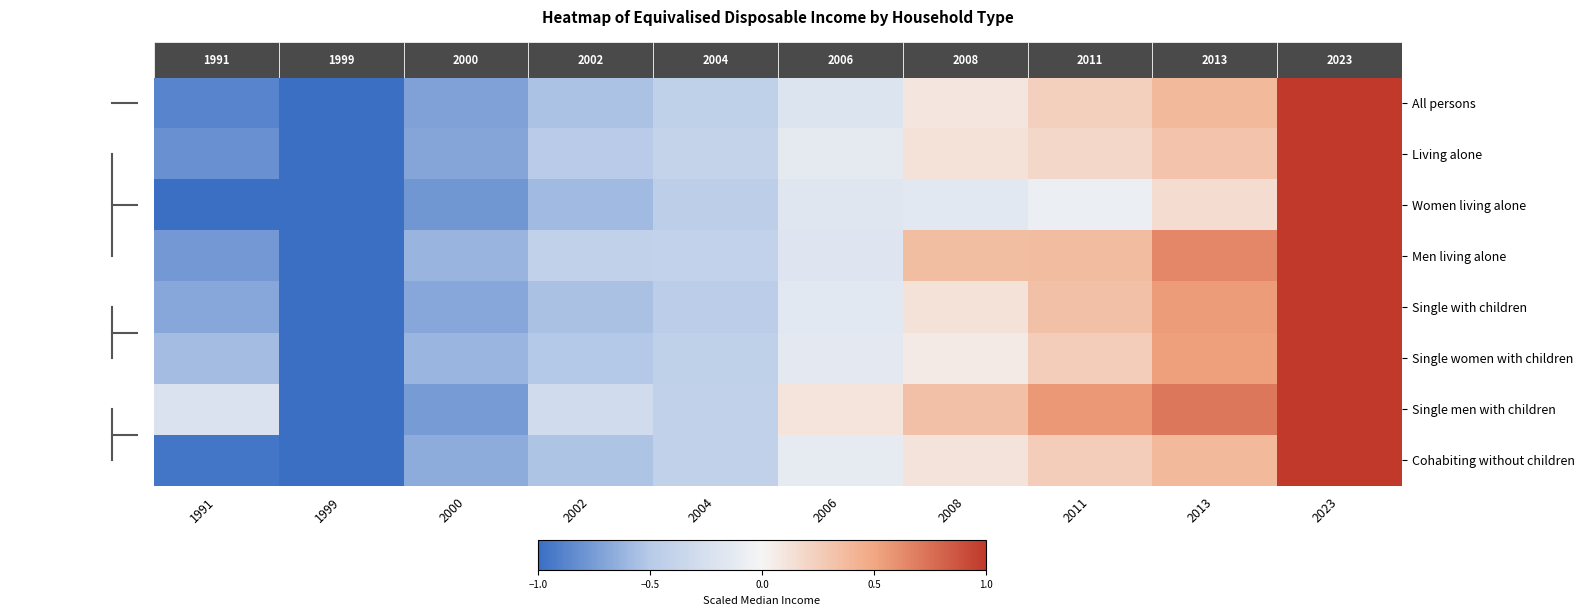

At 2013, list the series in order from largest to smallest.

Single men with children, Men living alone, Single with children, Single women with children, All persons, Cohabiting without children, Living alone, Women living alone